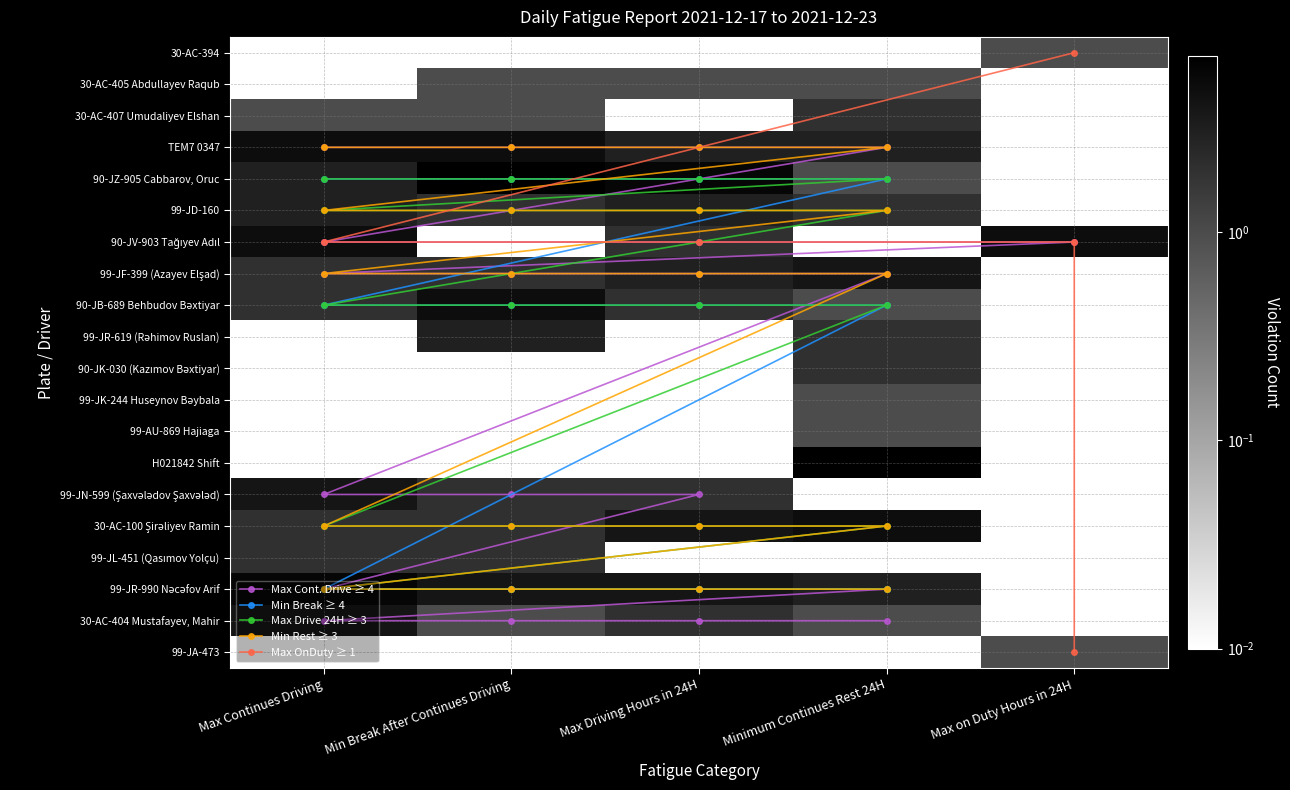

At which category is the sum across all series the highest?

Max Continues Driving